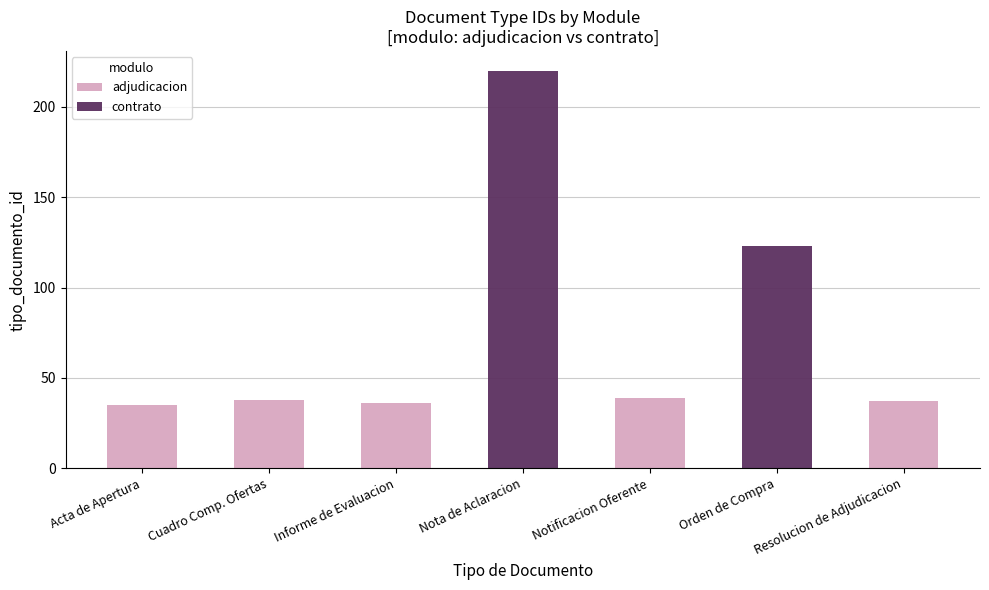

What is the difference between the maximum and second lowest values in the adjudicacion series?

39